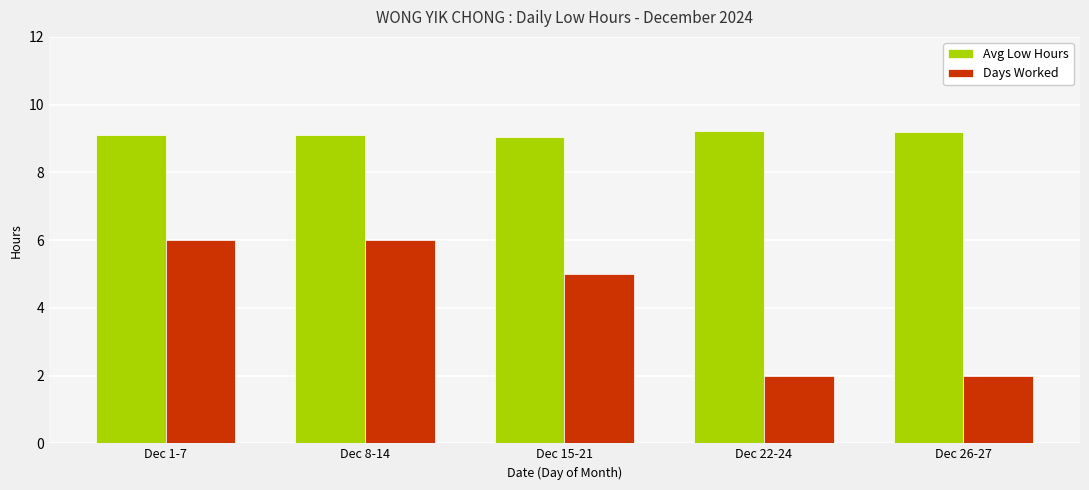

What is the value of the Days Worked bar at the 2nd from the left?

6.0